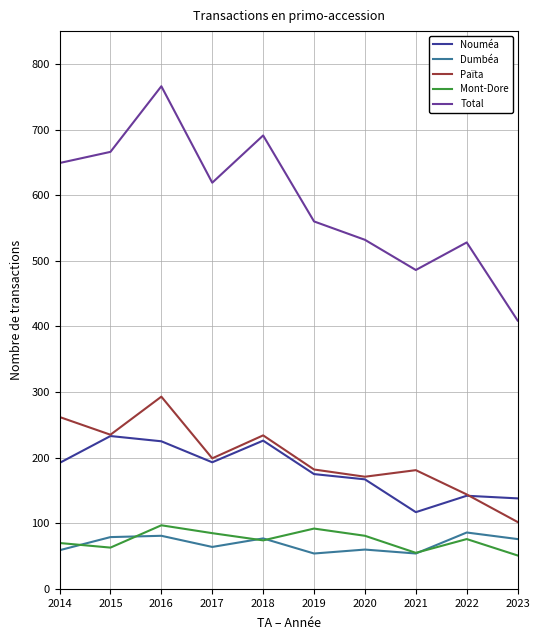

What is the minimum value shown in the chart?

51